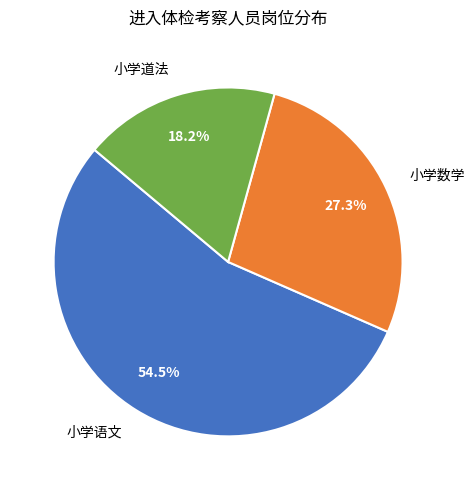

To the nearest percent, what portion does 小学数学 represent?

27%